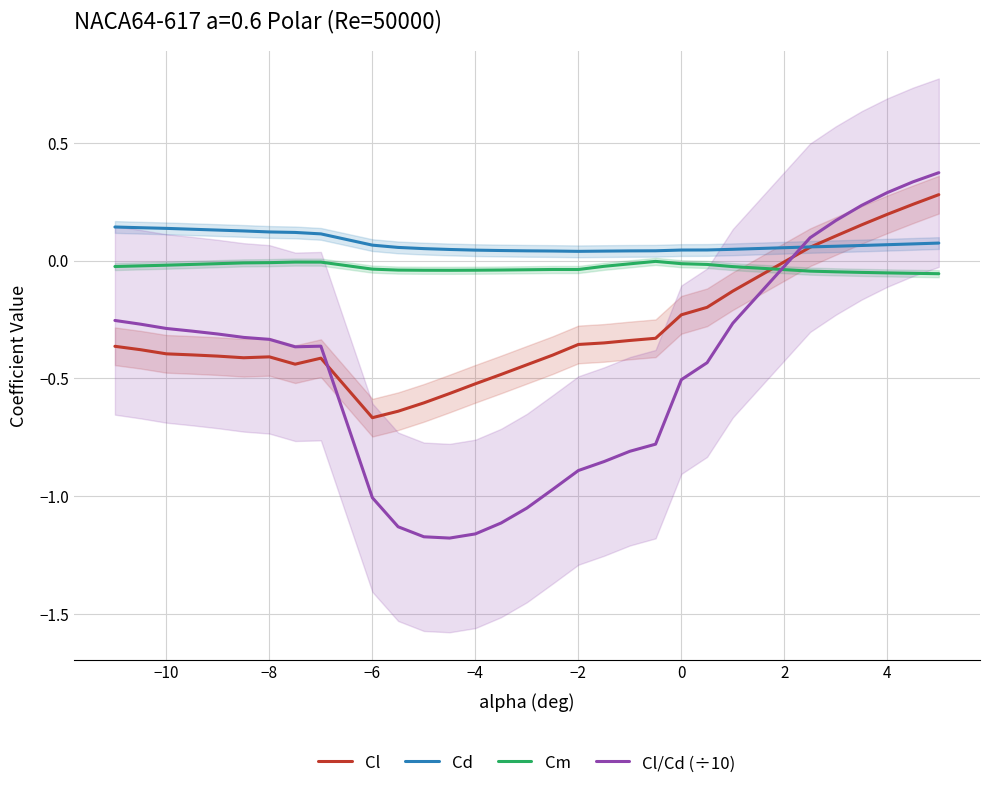

Is the value of Cm at −6 greater than the value of Cd at −4?

No